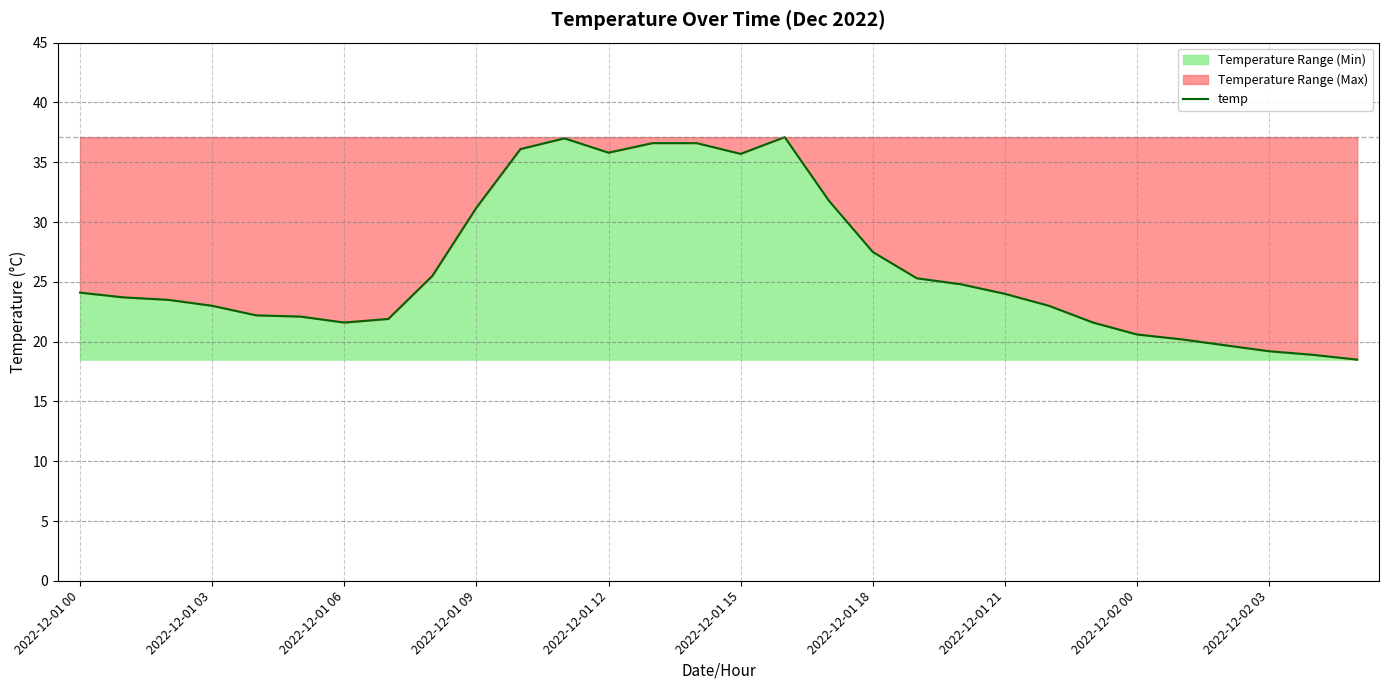

How many lines are shown in the chart?

1